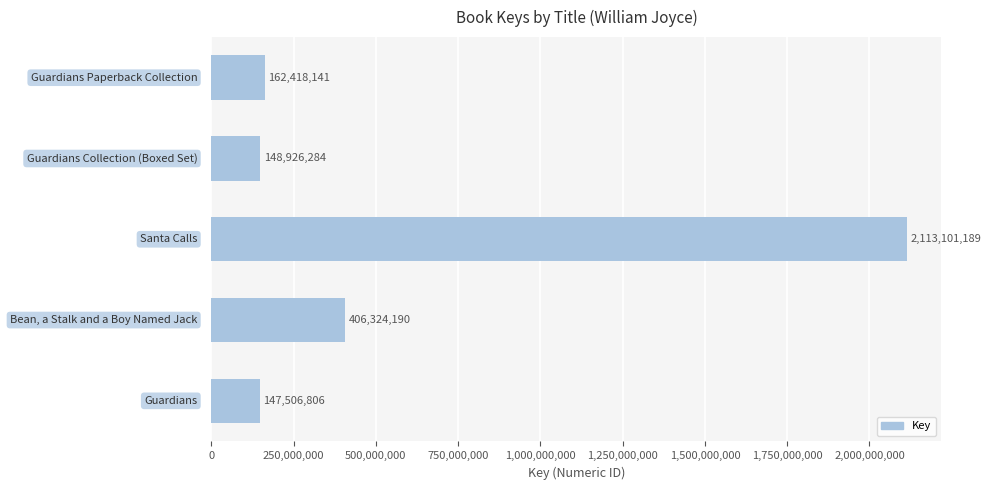

What is the sum of all values?

2978276610